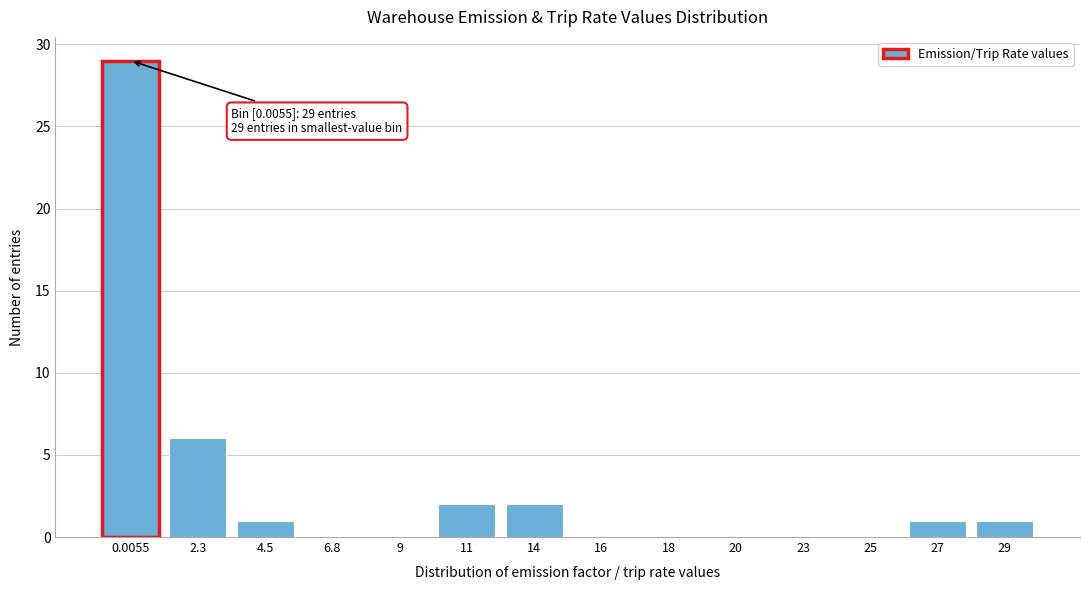

Reading right to left, transcribe all the data shown in this chart.

29=1	27=1	25=0	23=0	20=0	18=0	16=0	14=2	11=2	9=0	6.8=0	4.5=1	2.3=6	0.0055=29